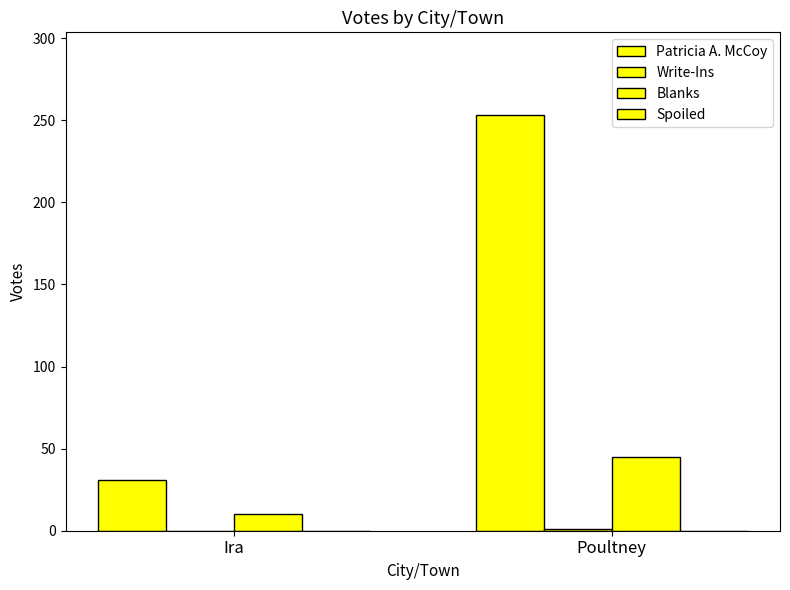

Count the number of data series in this chart.

3